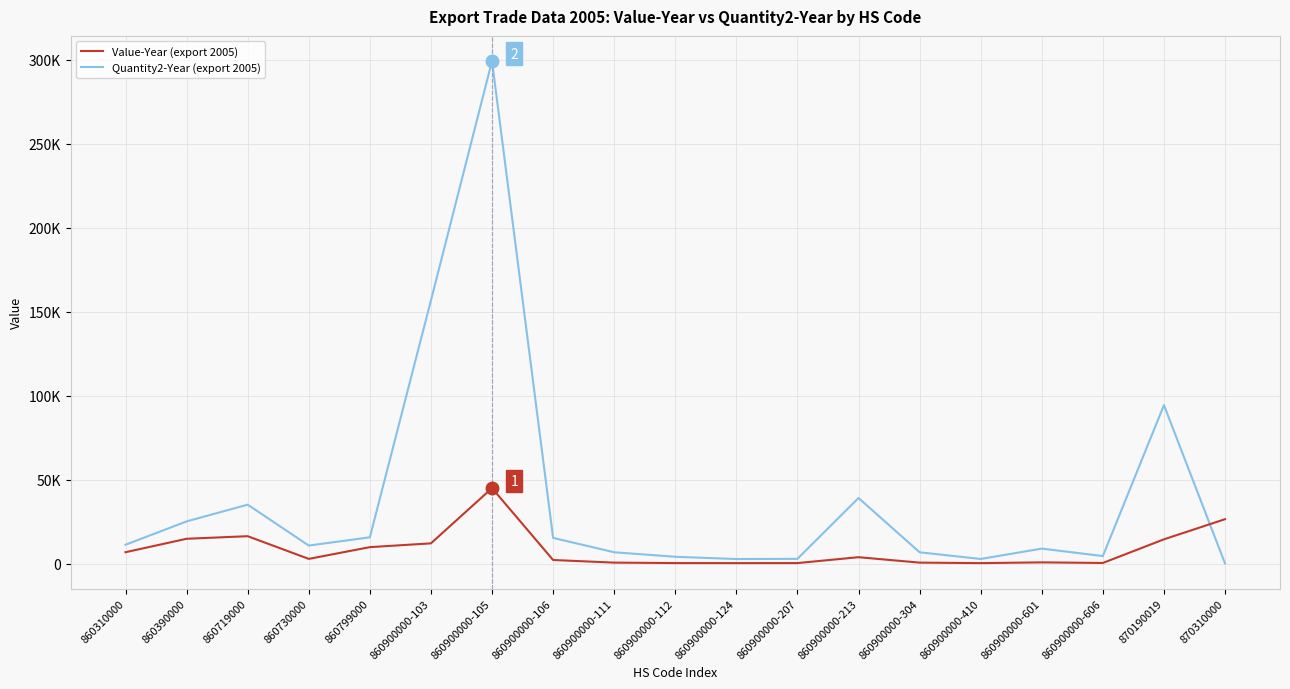

Between which two adjacent categories do Value-Year (export 2005) and Quantity2-Year (export 2005) first intersect?

870190019 and 870310000